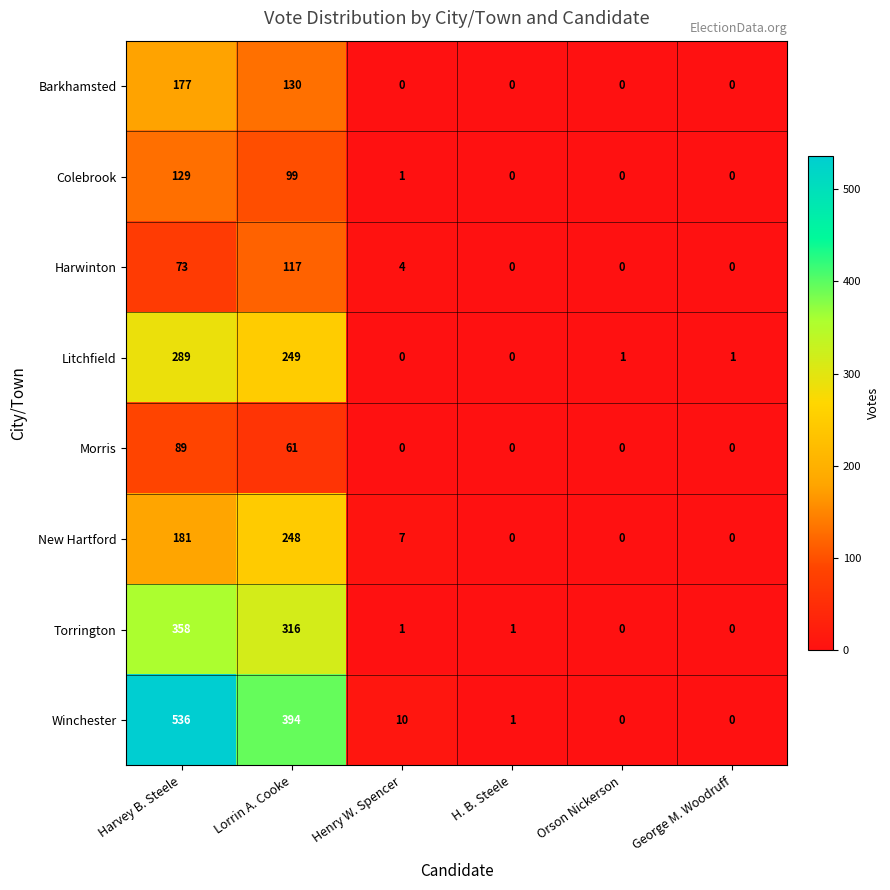

Rank the series at Lorrin A. Cooke from highest to lowest value.

Winchester, Torrington, Litchfield, New Hartford, Barkhamsted, Harwinton, Colebrook, Morris